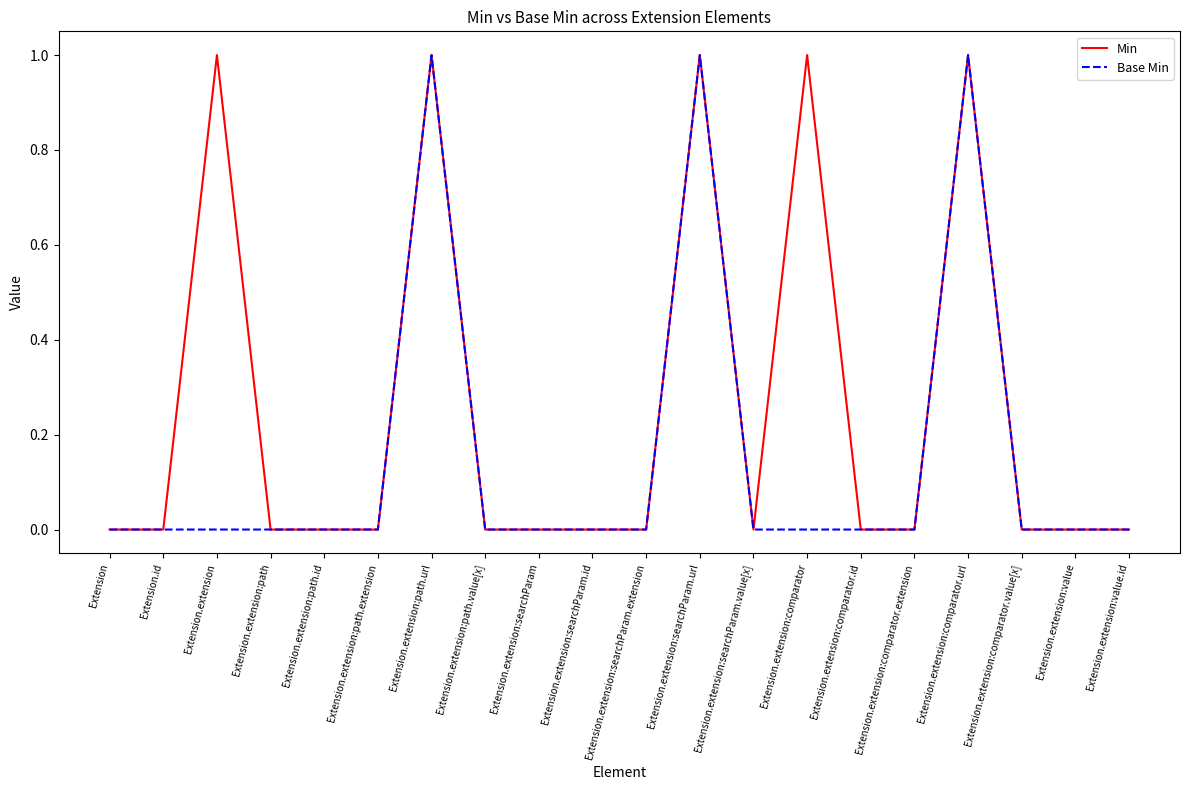

Which series changed the most between Extension.extension:searchParam.id and Extension.extension:comparator?

Min